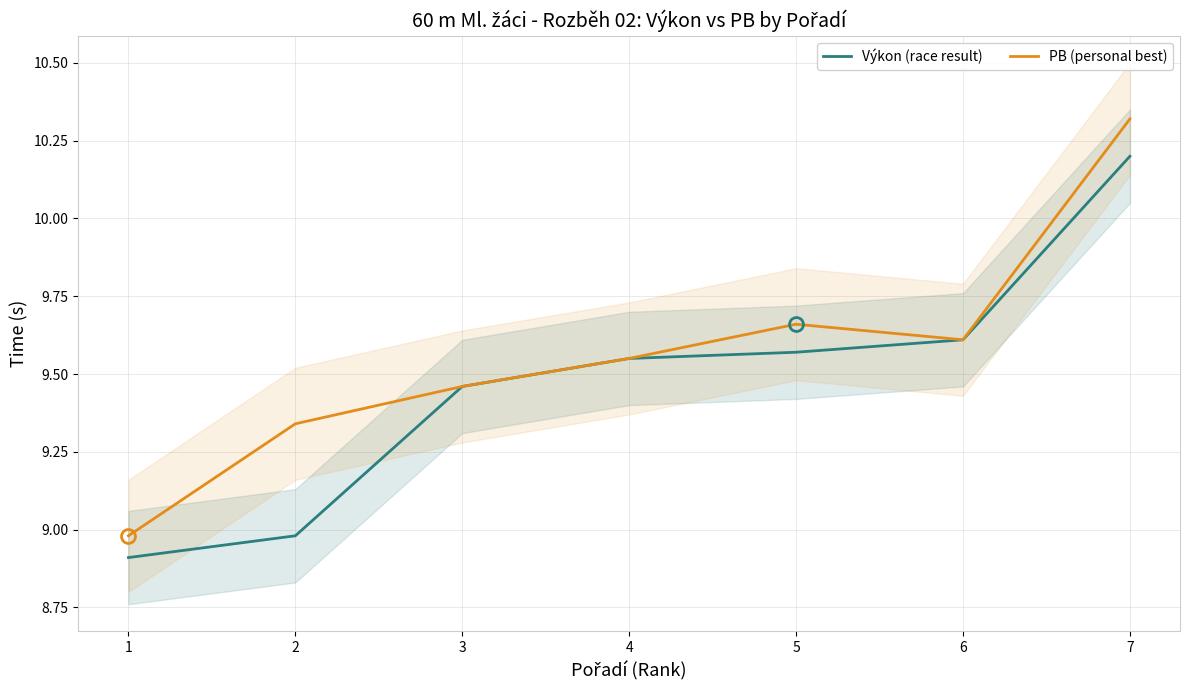

What is the total value across all series at 3?

18.9